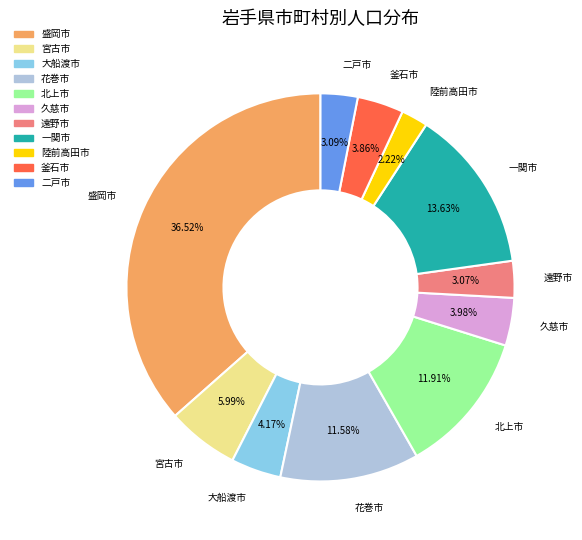

Does 二戸市 account for over 50% of the chart?

No